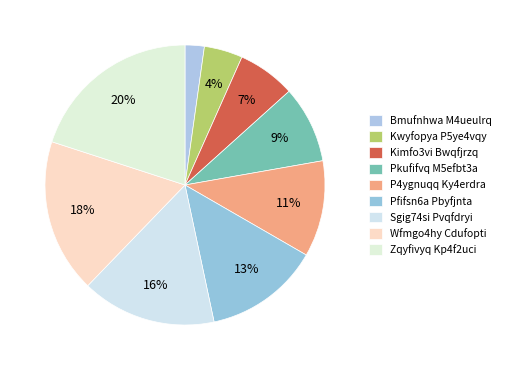

How many segments does this pie chart have?

9